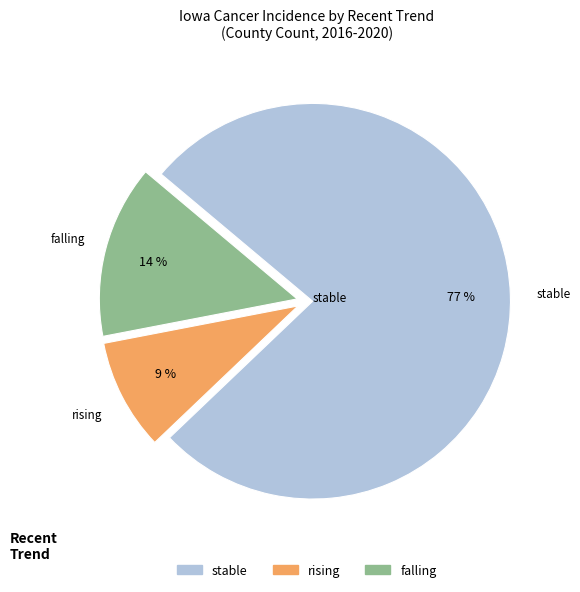

Combined, do stable and falling account for over 50%?

Yes